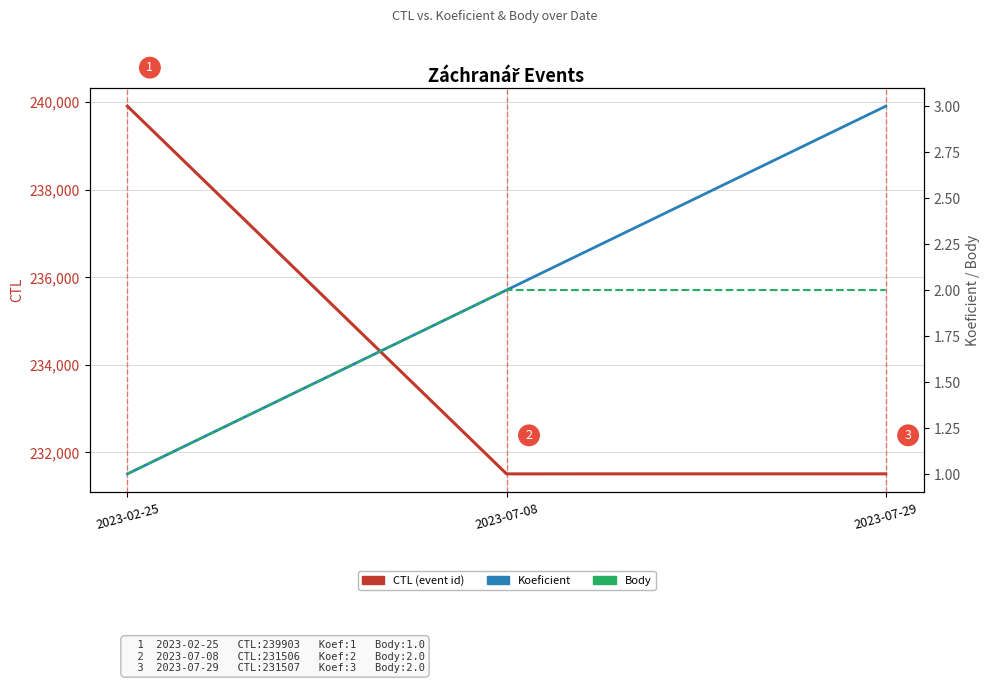

Reading left to right, extract all data points from this chart.

CTL: 2023-02-25=239903	2023-07-08=231506	2023-07-29=231507
Koeficient: 2023-02-25=1	2023-07-08=2	2023-07-29=3
Body: 2023-02-25=1	2023-07-08=2	2023-07-29=2